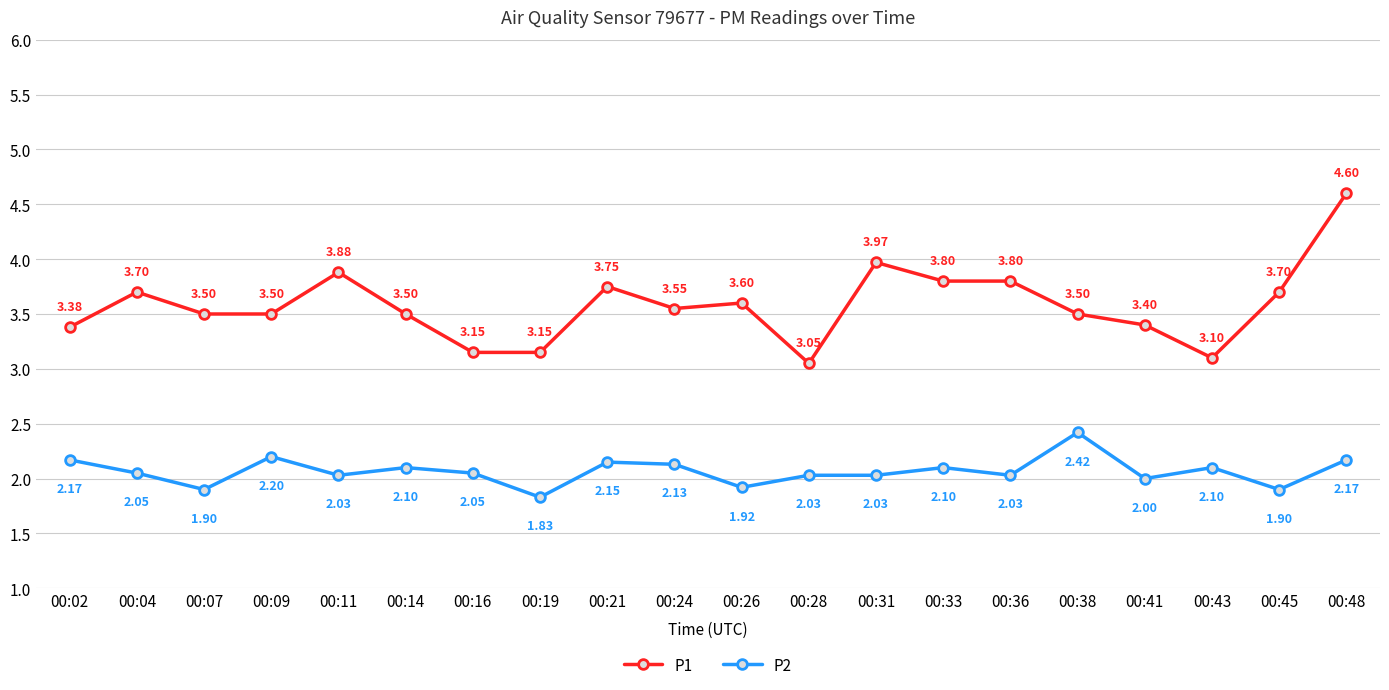

What is the average value of the P2 series?

2.1